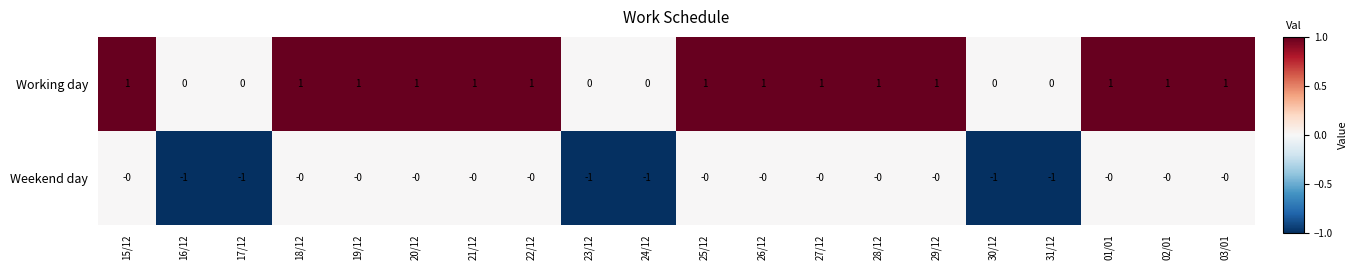

What is the sum of all Working day values?

14